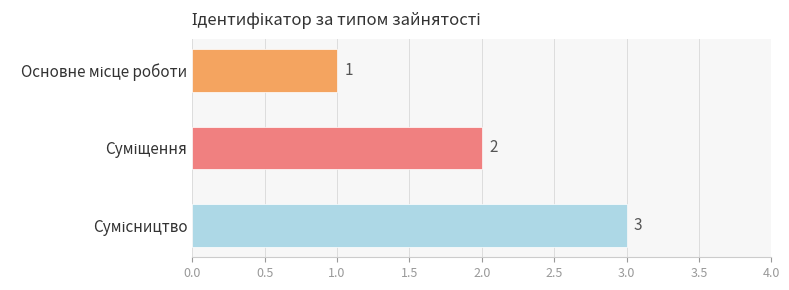

What is the value of the 3rd bar from the top?

3